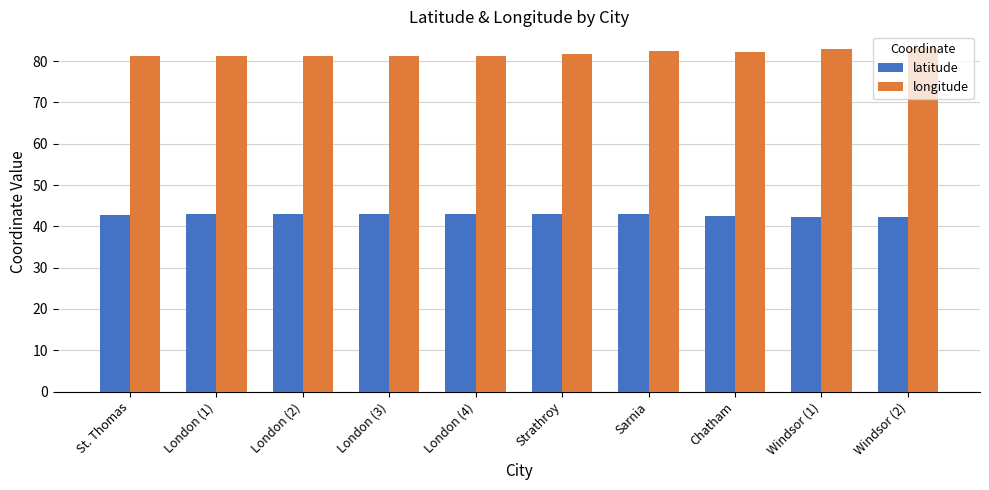

Is the value of latitude at London (2) greater than the value of longitude at Chatham?

No